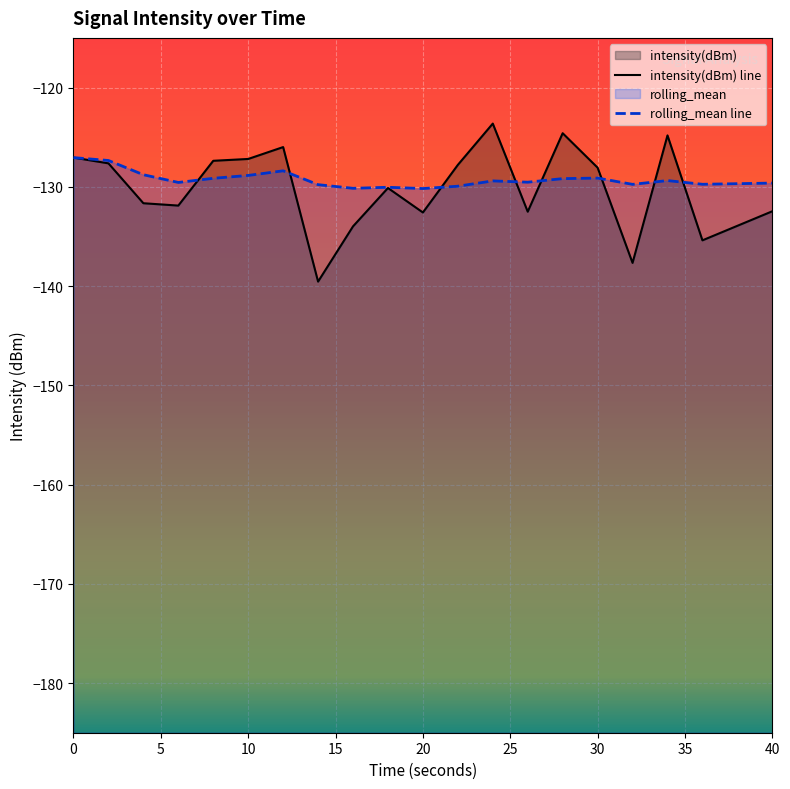

Which series has the largest range (max minus min)?

intensity(dBm)